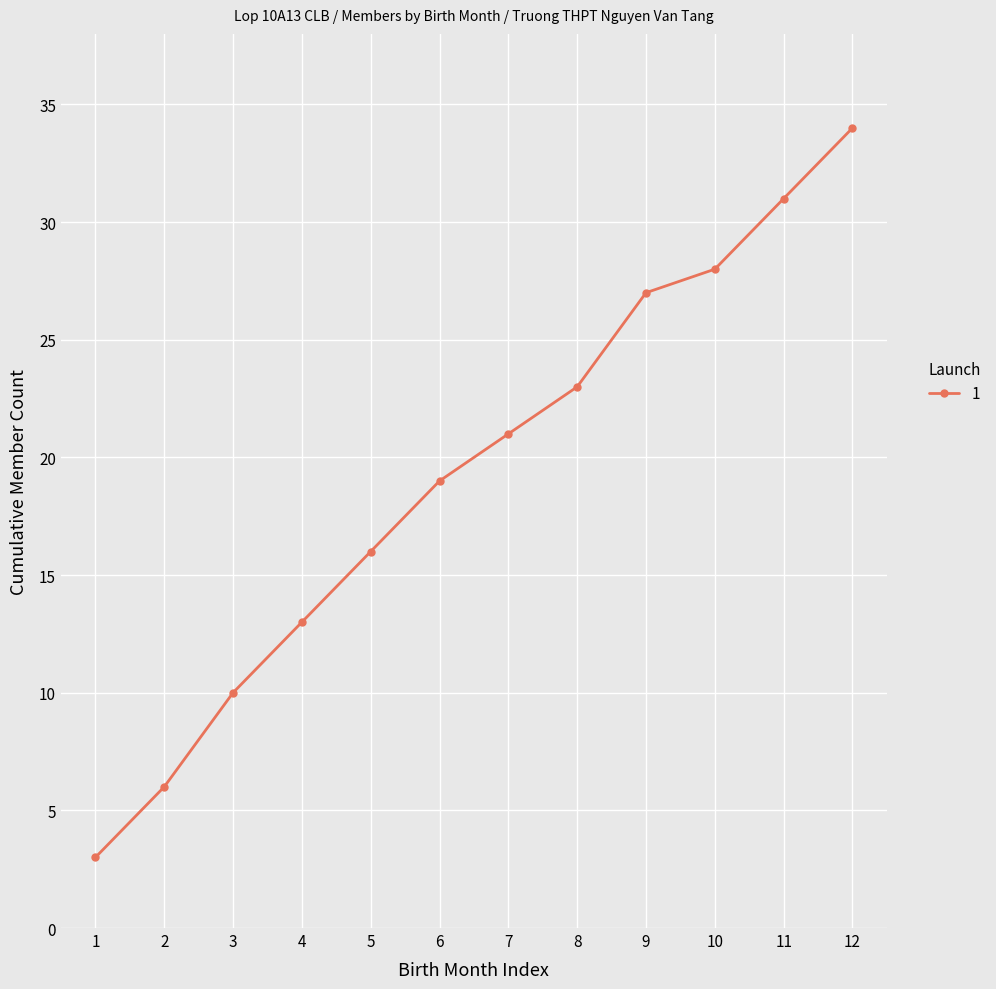

List the labels in order of value, largest first.

12, 11, 10, 9, 8, 7, 6, 5, 4, 3, 2, 1